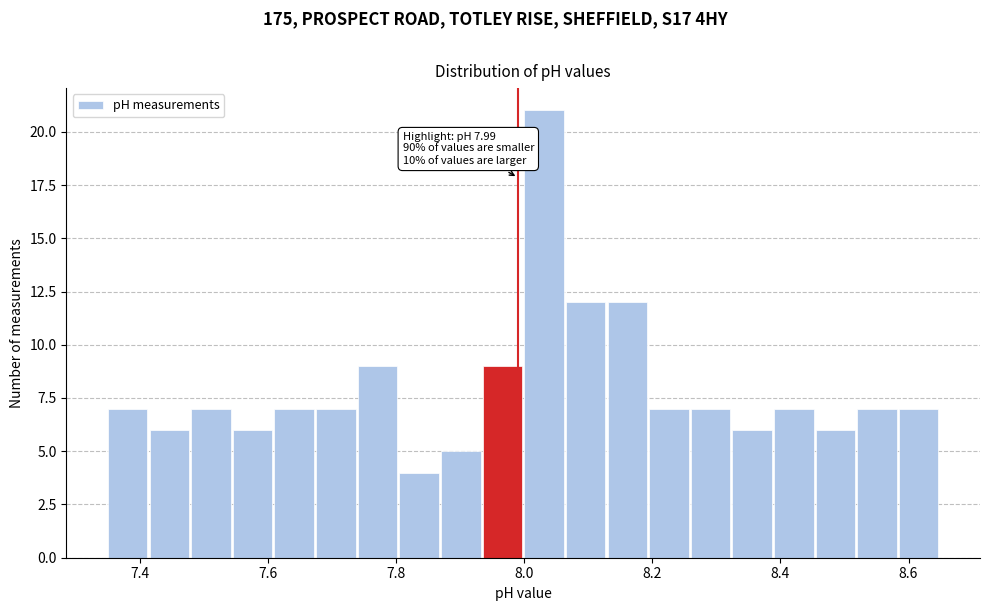

Around what value on the x-axis is the tallest bar? Give the approximate position of its centre, as read against the axis.

8.04